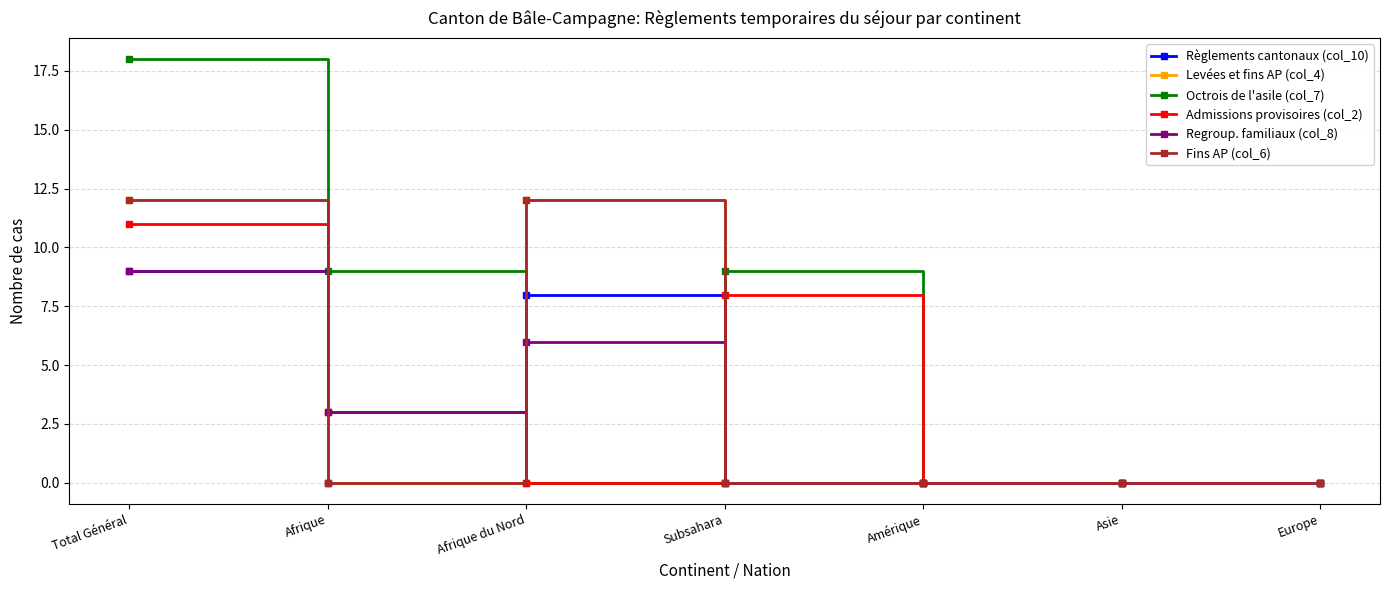

How many interior local valleys does the Regroup. familiaux (col_8) series have?

1